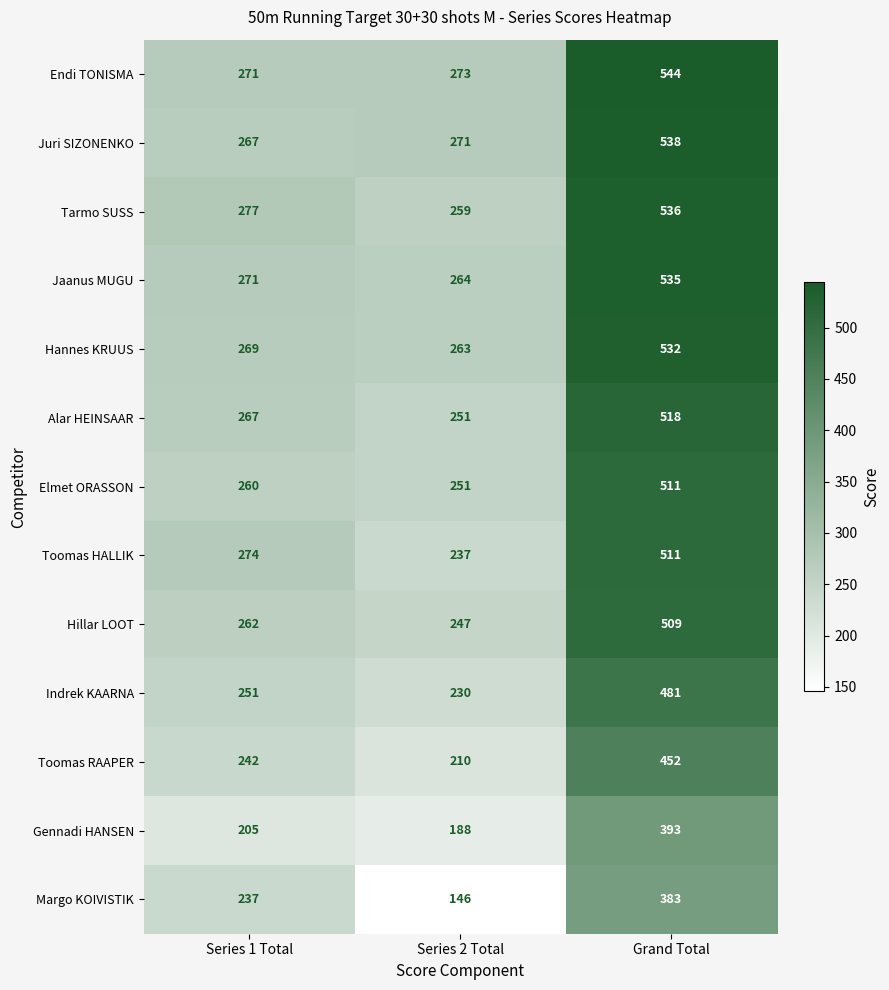

What is the difference between the second highest and minimum values in the Elmet ORASSON series?

9